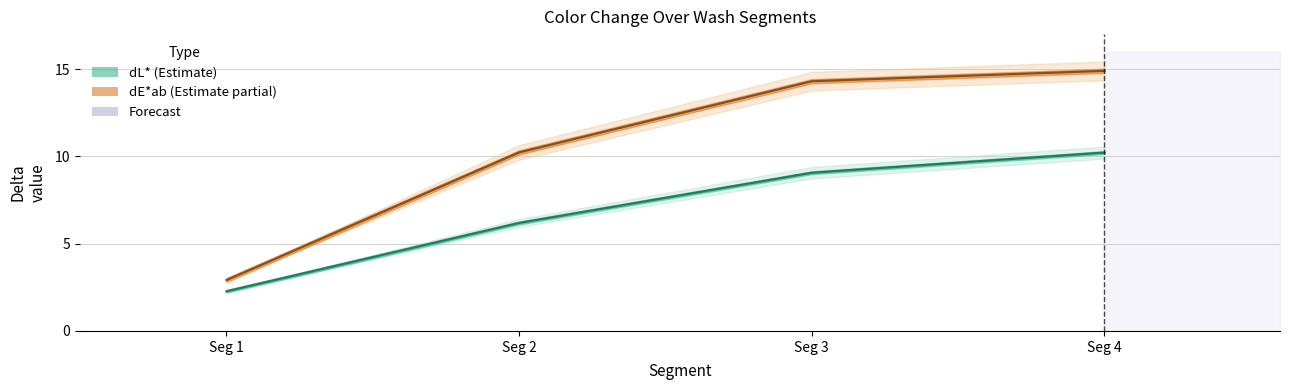

What is the difference between the highest and lowest values at Seg 2?

4.0